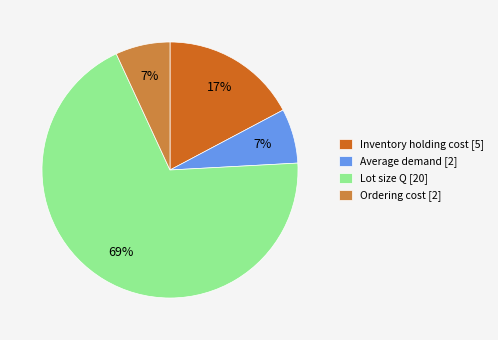

Count the number of slices in the pie.

4